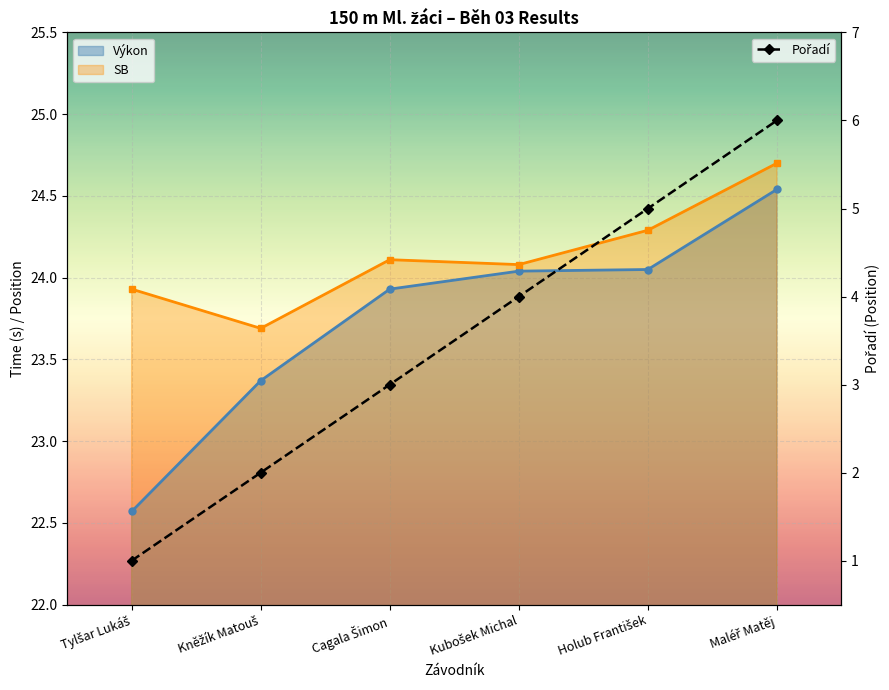

Approximately how many times larger is the value at Kubošek Michal compared to Cagala Šimon?

1.3